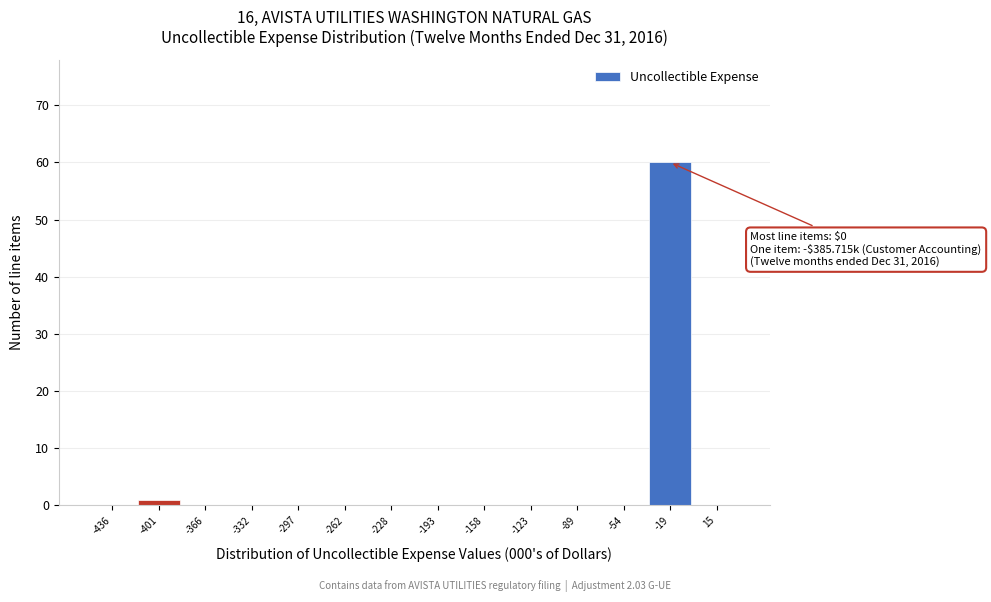

Reading left to right, extract all data points from this chart.

-436=0	-401=1	-366=0	-332=0	-297=0	-262=0	-228=0	-193=0	-158=0	-123=0	-89=0	-54=0	-19=60	15=0